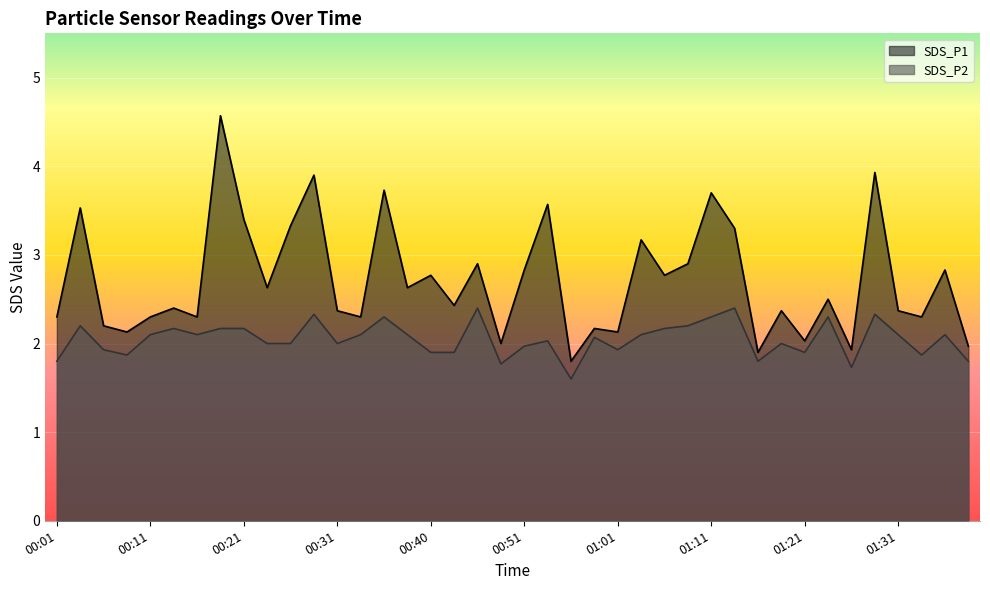

Reading left to right, what are all the values shown in this chart?

SDS_P1: 2.3	3.5	2.2	2.1	2.3	2.4	2.3	4.6	3.4	2.6	3.3	3.9	2.4	2.3	3.7	2.6	2.8	2.4	2.9	2.0	2.8	3.6	1.8	2.2	2.1	3.2	2.8	2.9	3.7	3.3	1.9	2.4	2.0	2.5	1.9	3.9	2.4	2.3	2.8	2.0
SDS_P2: 1.8	2.2	1.9	1.9	2.1	2.2	2.1	2.2	2.2	2.0	2.0	2.3	2.0	2.1	2.3	2.1	1.9	1.9	2.4	1.8	2.0	2.0	1.6	2.1	1.9	2.1	2.2	2.2	2.3	2.4	1.8	2.0	1.9	2.3	1.7	2.3	2.1	1.9	2.1	1.8